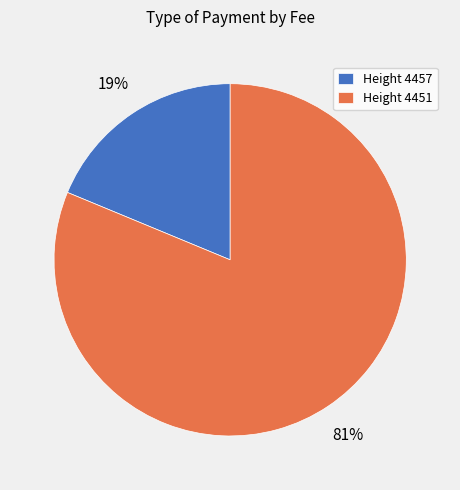

What percentage is the Height 4457 slice, to the nearest percent?

19%